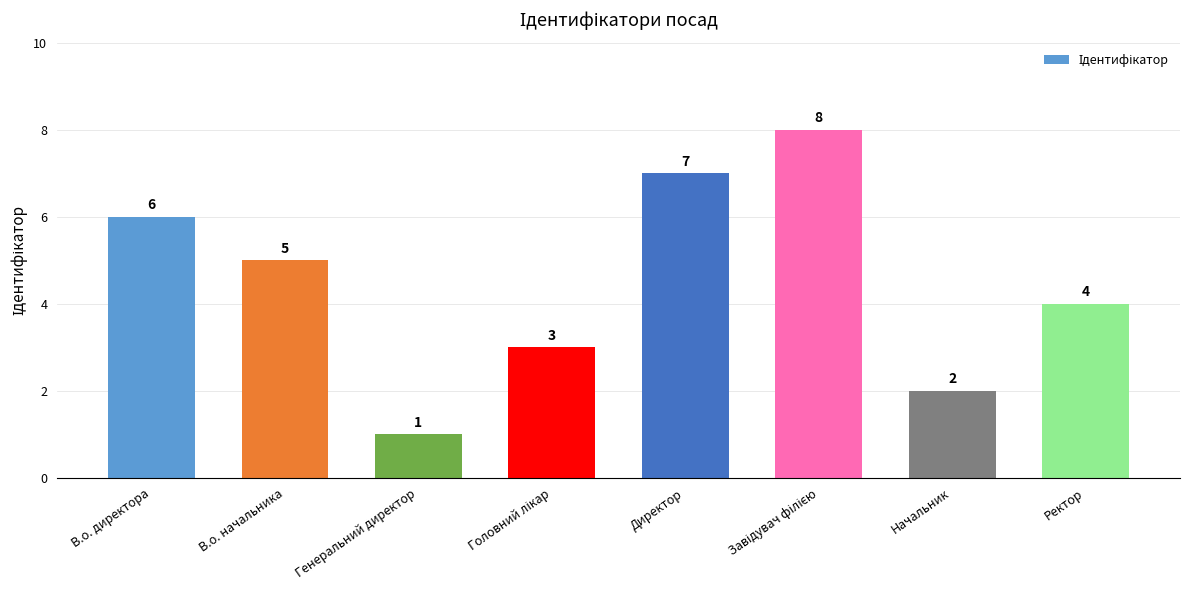

What is the label of the 1st bar from the left?

В.о. директора